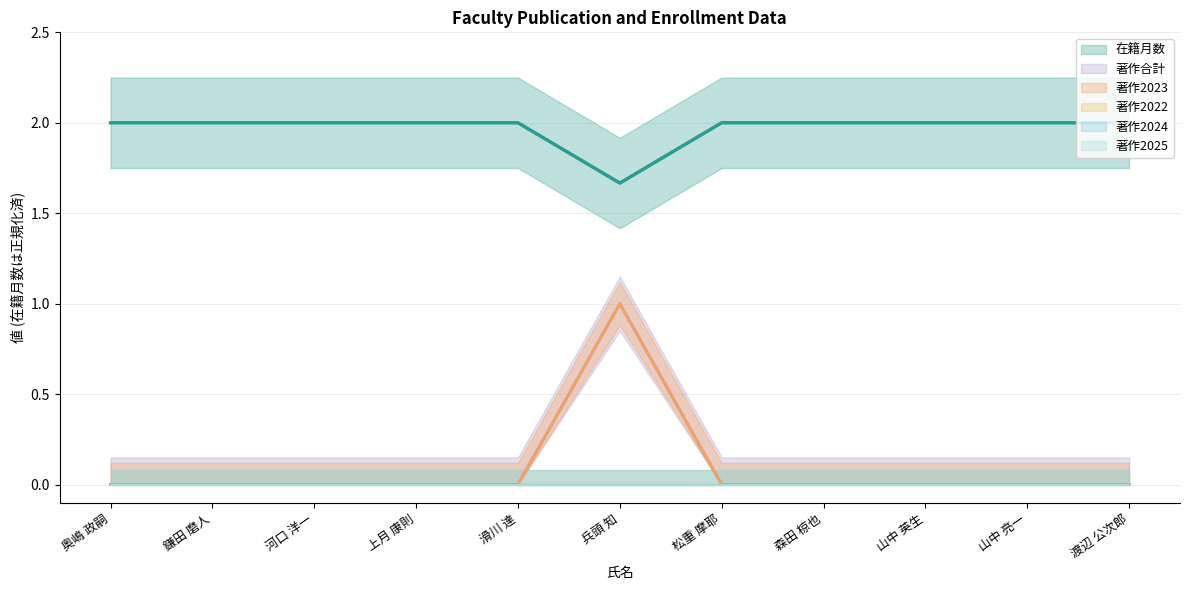

Count the 在籍月数 values in the range 2 to 3.

10